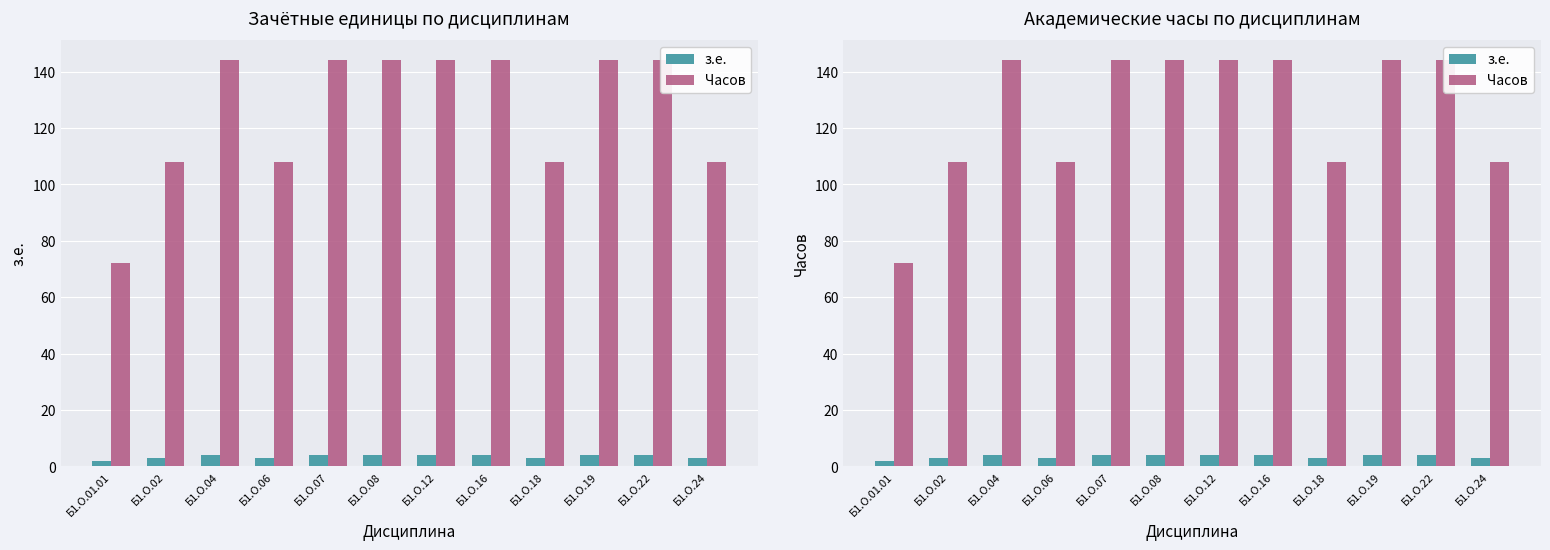

True or false: з.е. has a value of 2 at Б1.О.04.

False